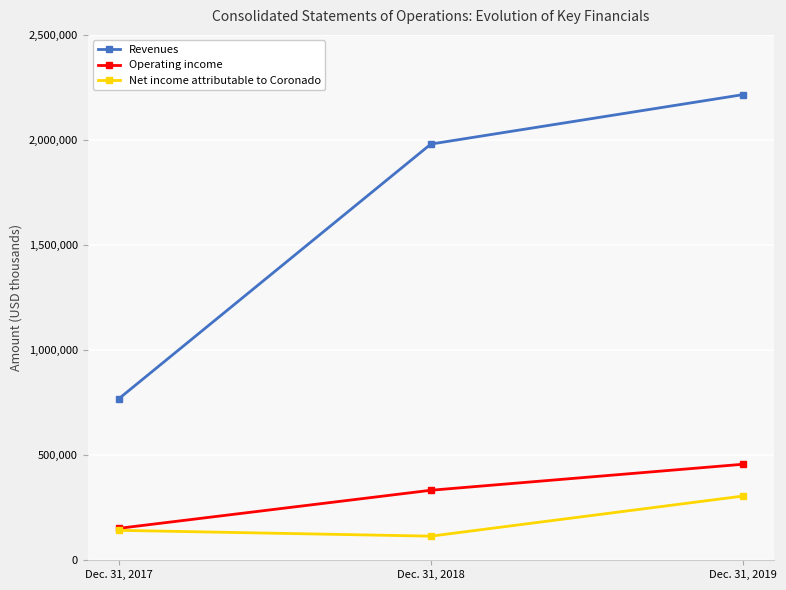

List the series in order of their peak value, highest first.

Revenues, Operating income, Net income attributable to Coronado